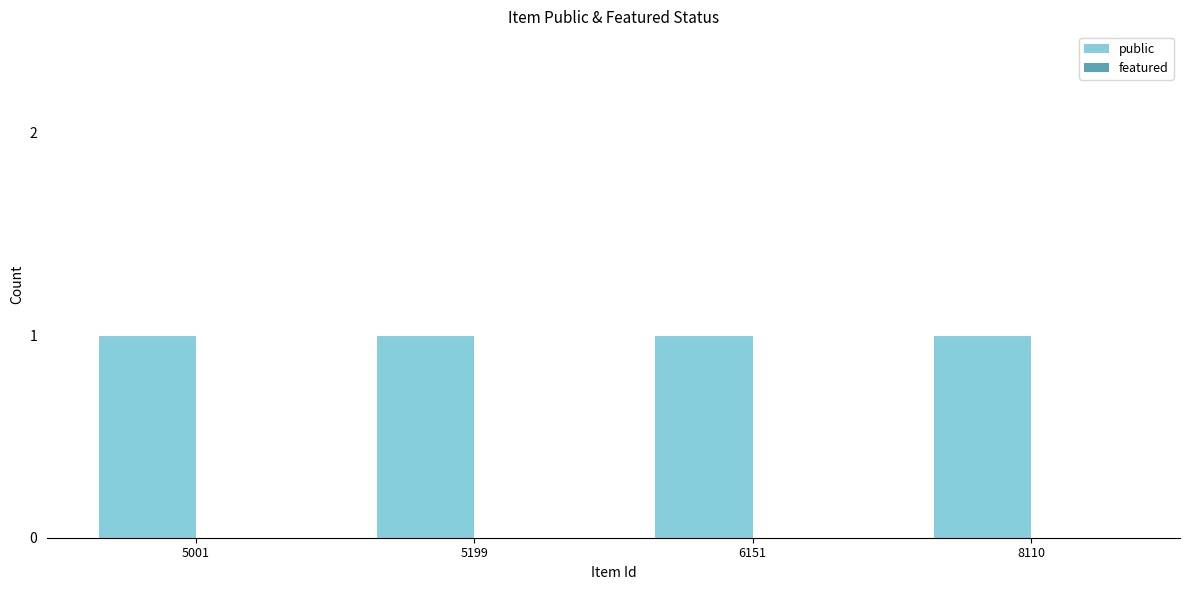

How many categories are shown in the chart?

4